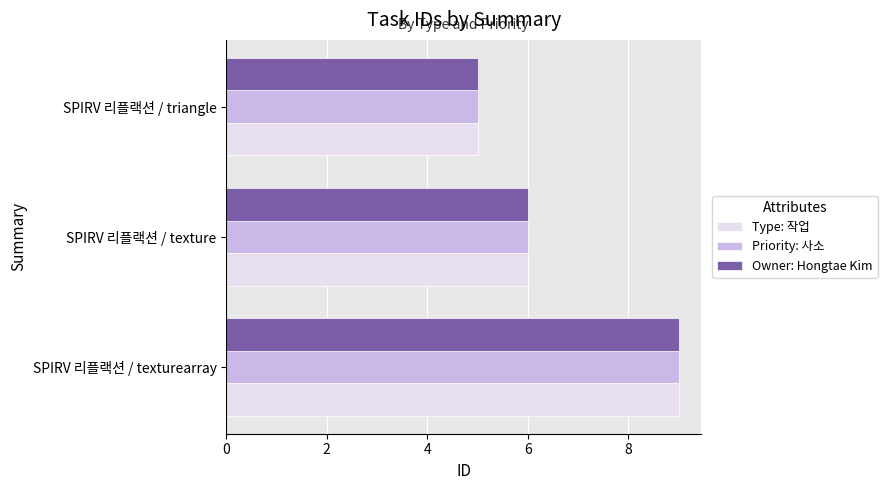

What is the average value of the Priority: 사소 series?

7